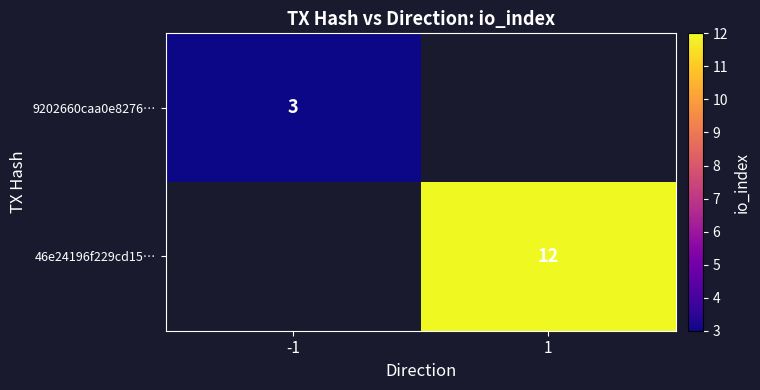

The value of 46e24196f229cd15… at 1 is 19. True or false?

False